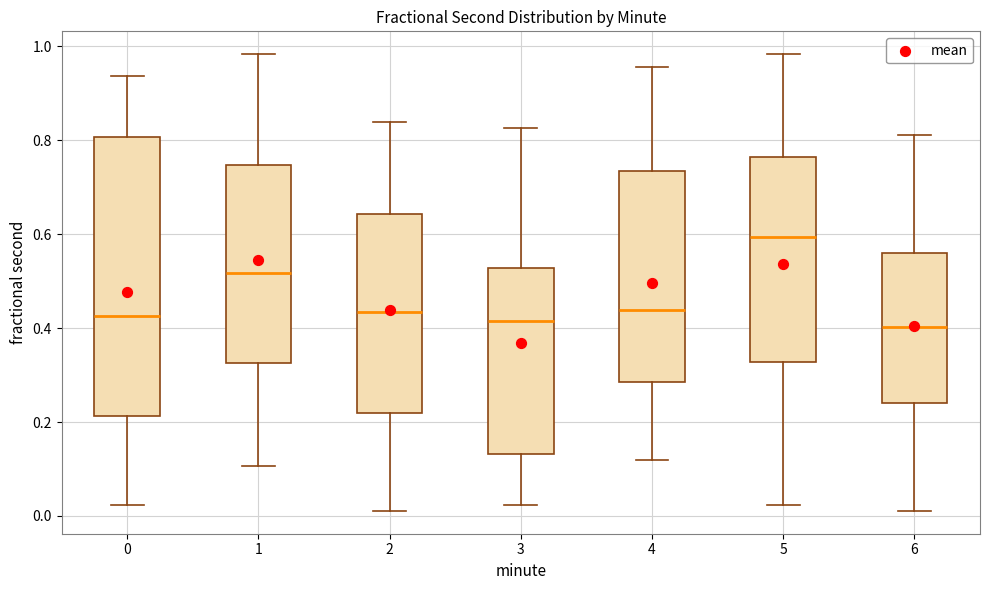

Reading left to right, read every box against the y-axis: the position of its median line, the range the box covers, and the ends of its whiskers. The values are not printed on the chart, so give them approximately, as read against the axis.

0: median 0.42, box 0.22 to 0.80, whiskers 0.02 to 0.94
1: median 0.52, box 0.32 to 0.74, whiskers 0.10 to 0.98
2: median 0.44, box 0.22 to 0.64, whiskers 0.02 to 0.84
3: median 0.42, box 0.14 to 0.52, whiskers 0.02 to 0.82
4: median 0.44, box 0.28 to 0.74, whiskers 0.12 to 0.96
5: median 0.60, box 0.32 to 0.76, whiskers 0.02 to 0.98
6: median 0.40, box 0.24 to 0.56, whiskers 0.02 to 0.82